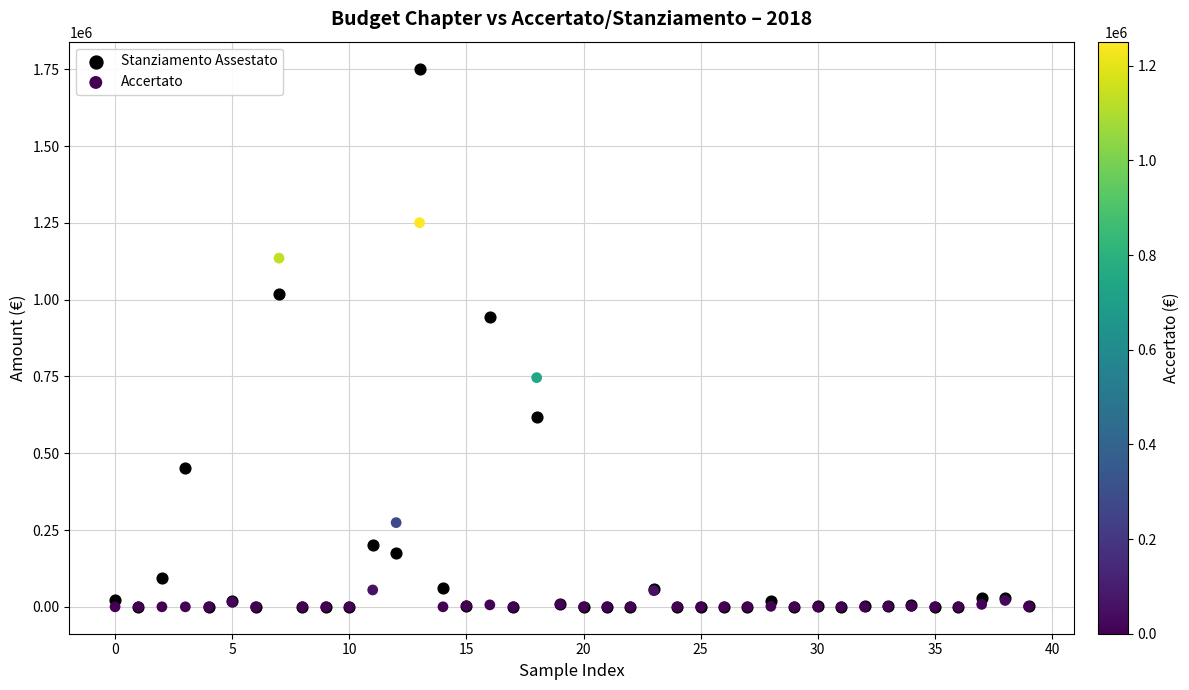

Which series reaches the maximum Y coordinate?

Stanziamento Assestato